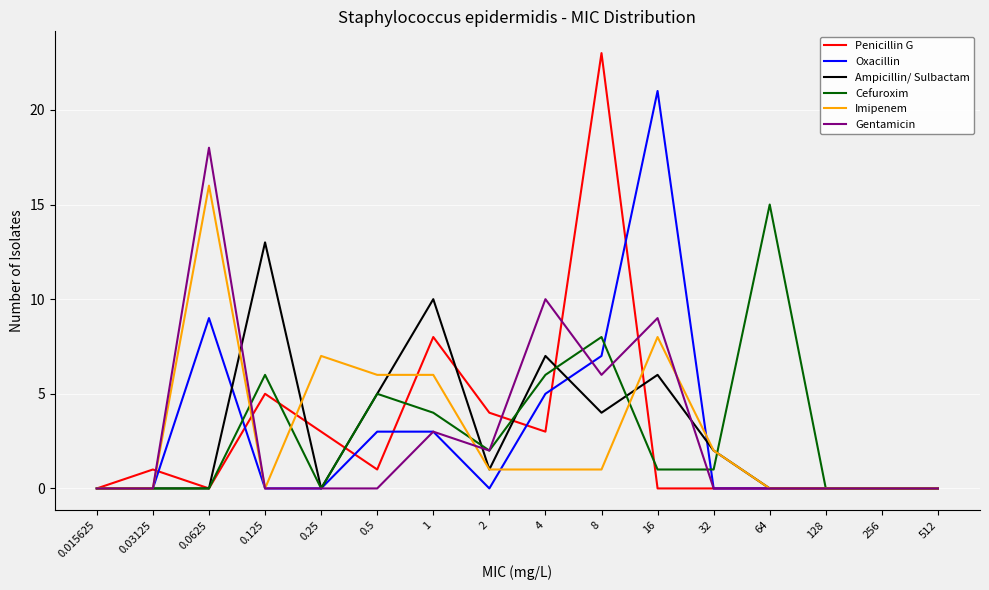

At which category is the sum across all series the highest?

8